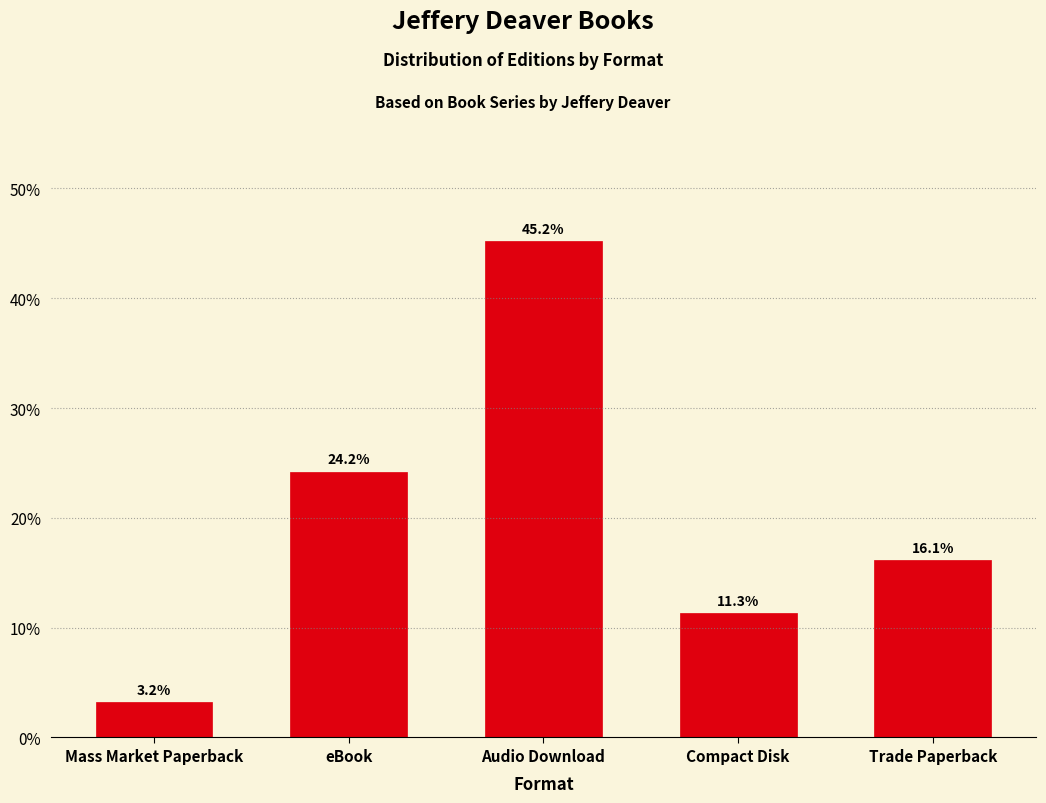

Reading left to right, transcribe all the data shown in this chart.

3.2	24.2	45.2	11.3	16.1